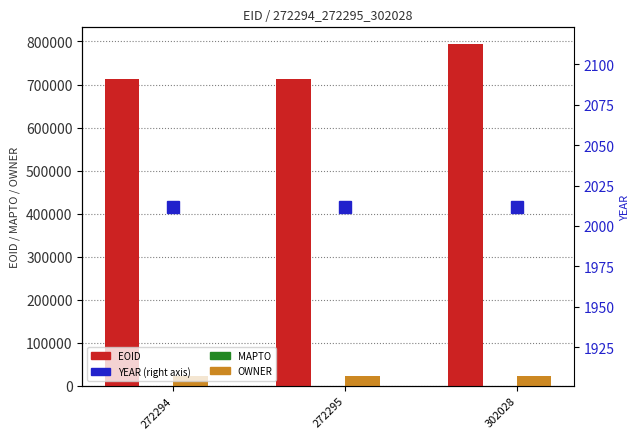

True or false: OWNER has a value of 23218 at 272295.

True